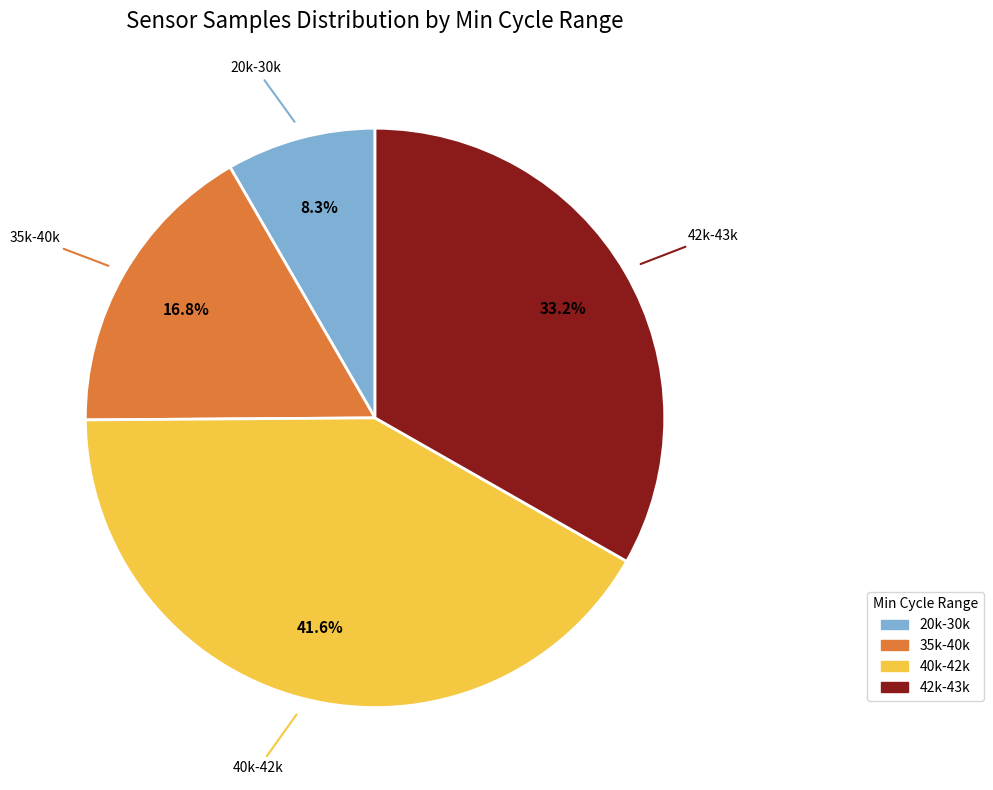

How many slices are in this pie chart?

4